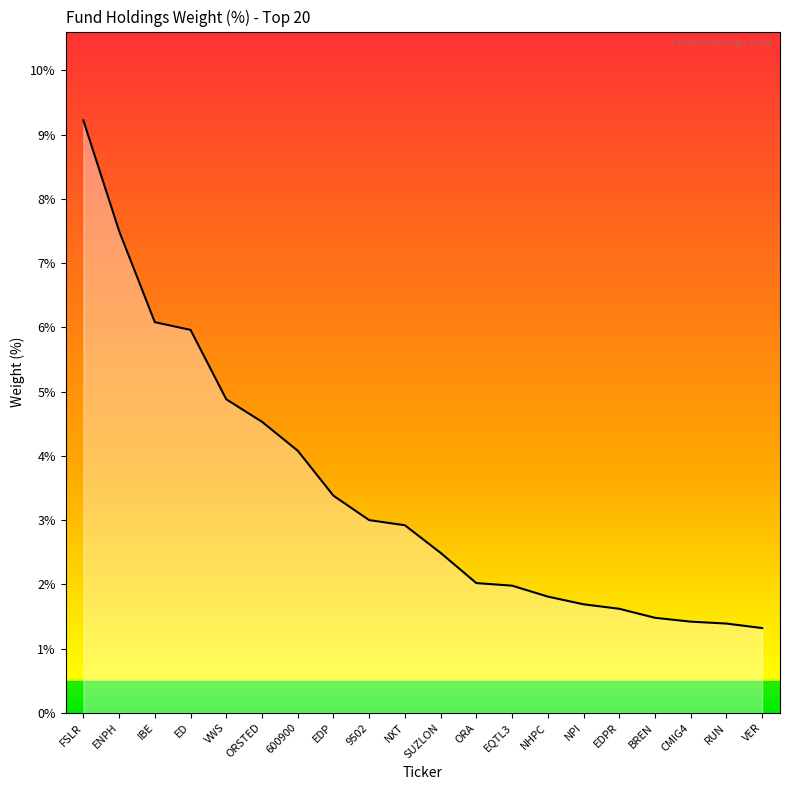

What is the greatest value displayed?

9.2